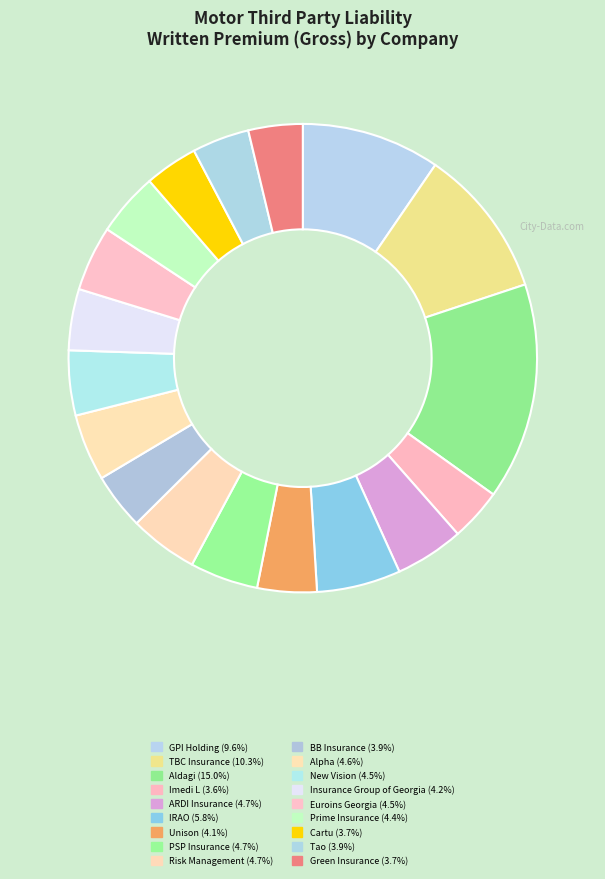

Count the number of slices in the pie.

18